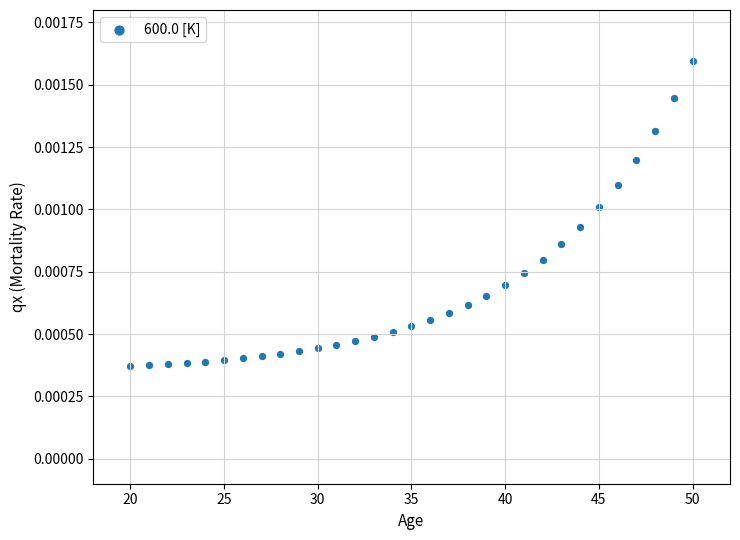

What is the range of X values (max minus min)?

30.0